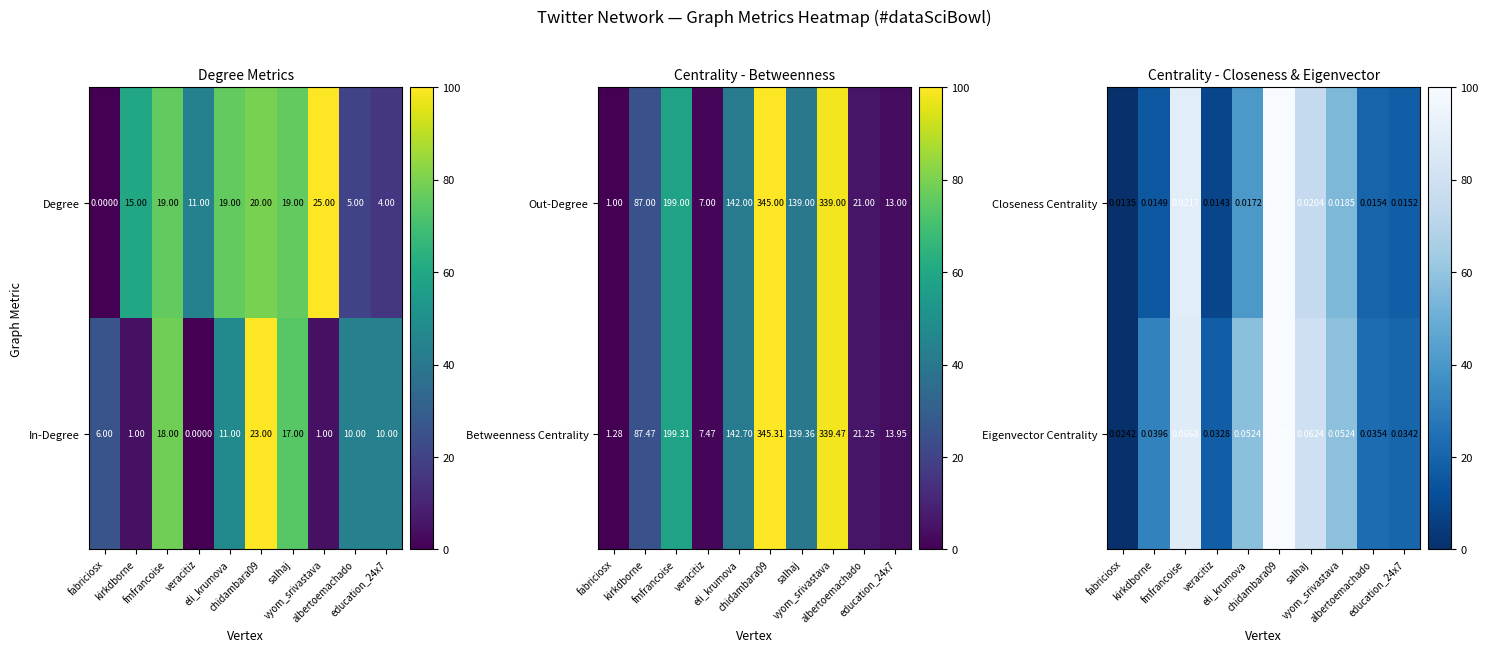

What is the difference between the second highest and second lowest values in the In-Degree series?

17